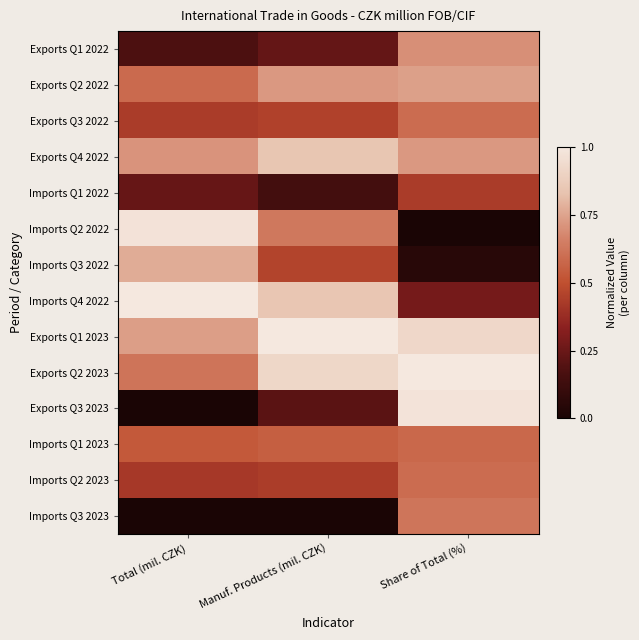

Which series has the largest total across all categories?

Exports Q1 2023